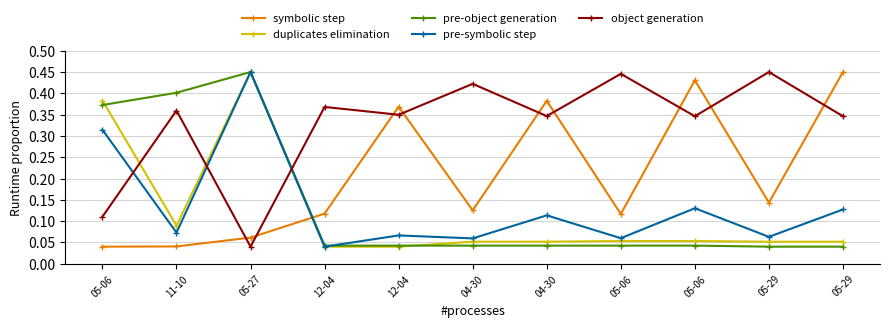

How many lines are shown in the chart?

5